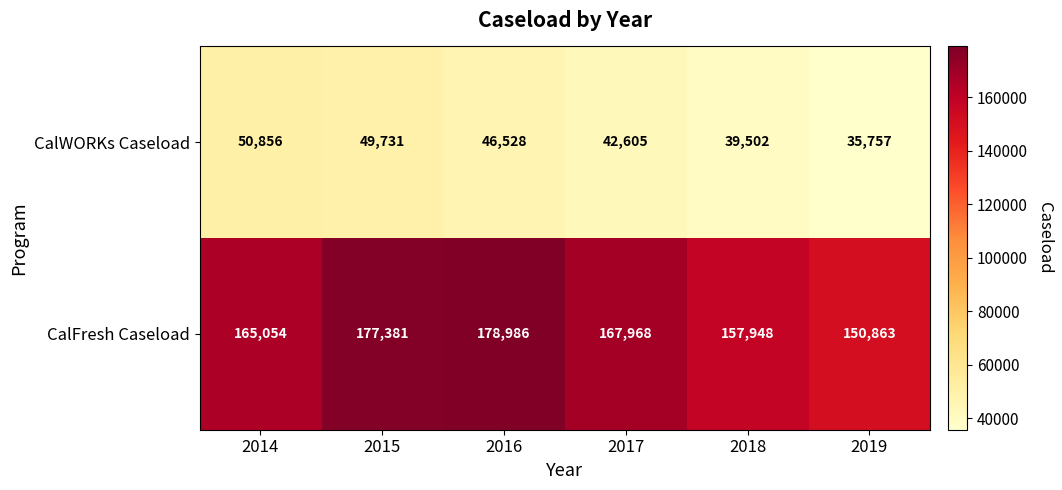

Where does the CalFresh Caseload series first go above 167968?

2015